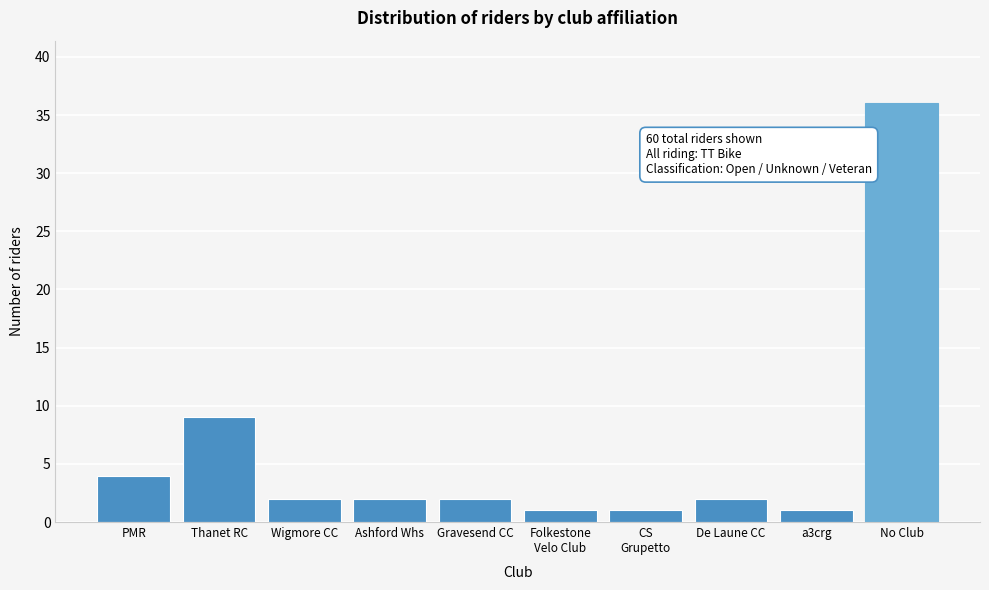

Reading left to right, list all the values displayed in this chart.

4	9	2	2	2	1	1	2	1	36